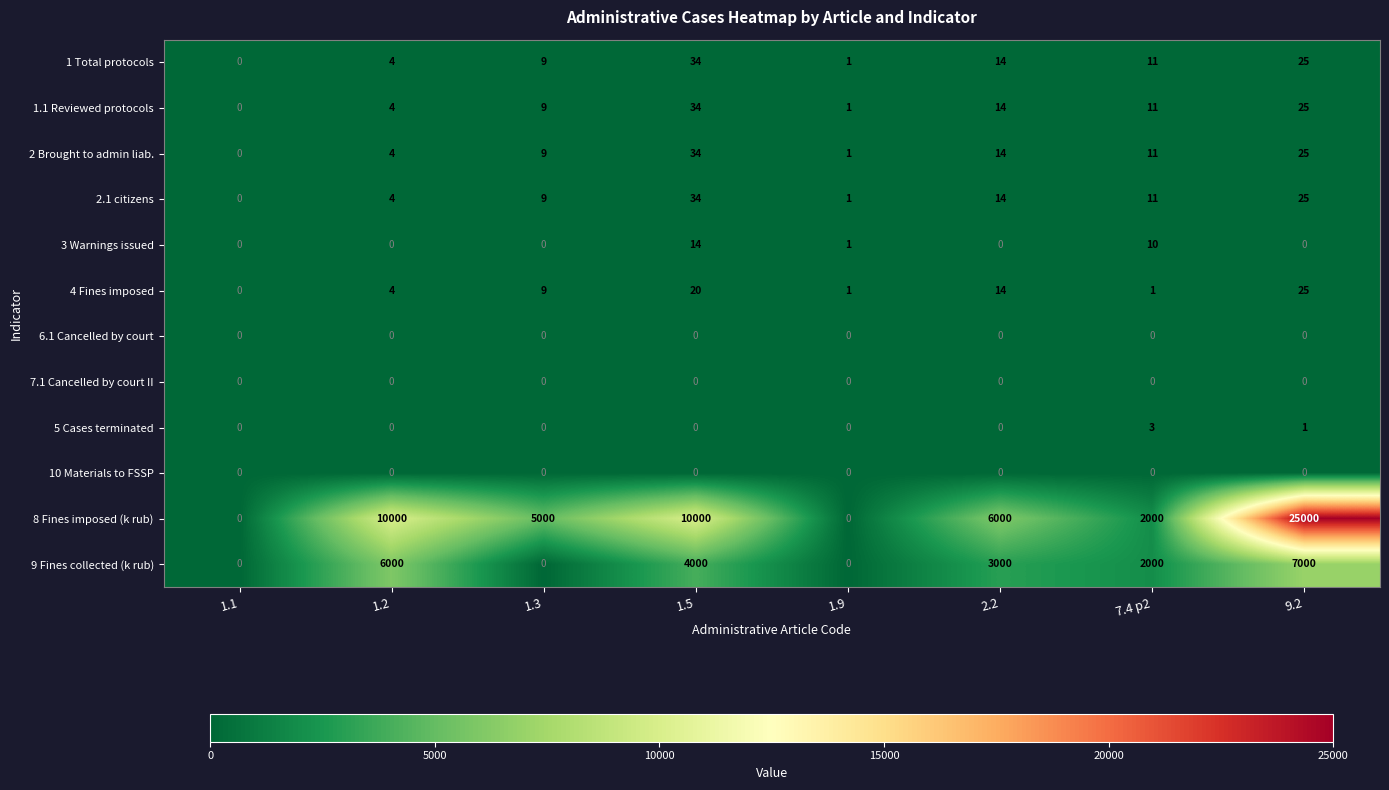

Between 1.2 and 1.5, which series saw the biggest shift?

9 Fines collected (k rub)